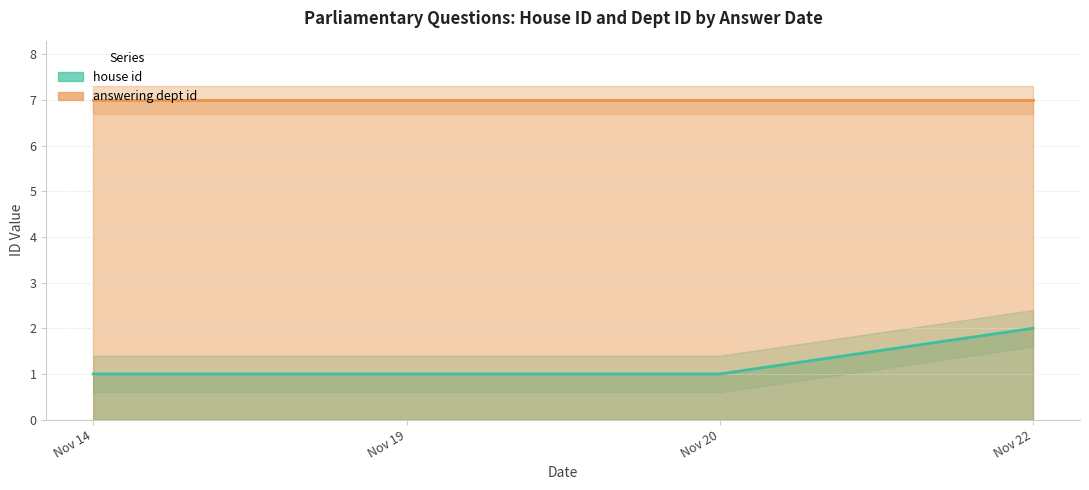

True or false: house id and answering dept id cross at least once.

False